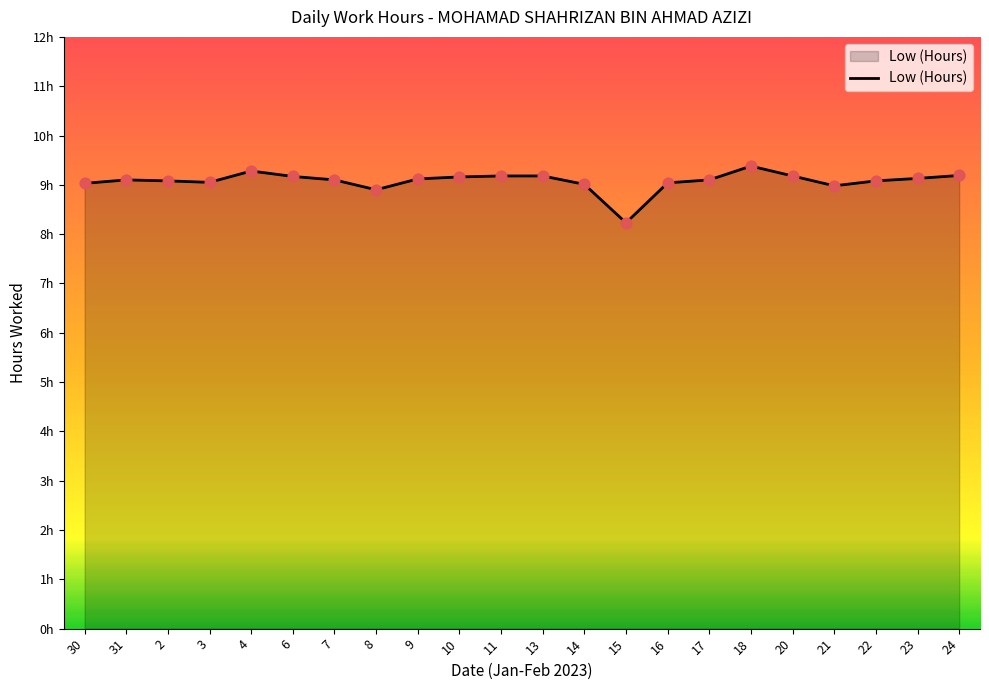

What is the change in value from 9 to 16?

-0.1